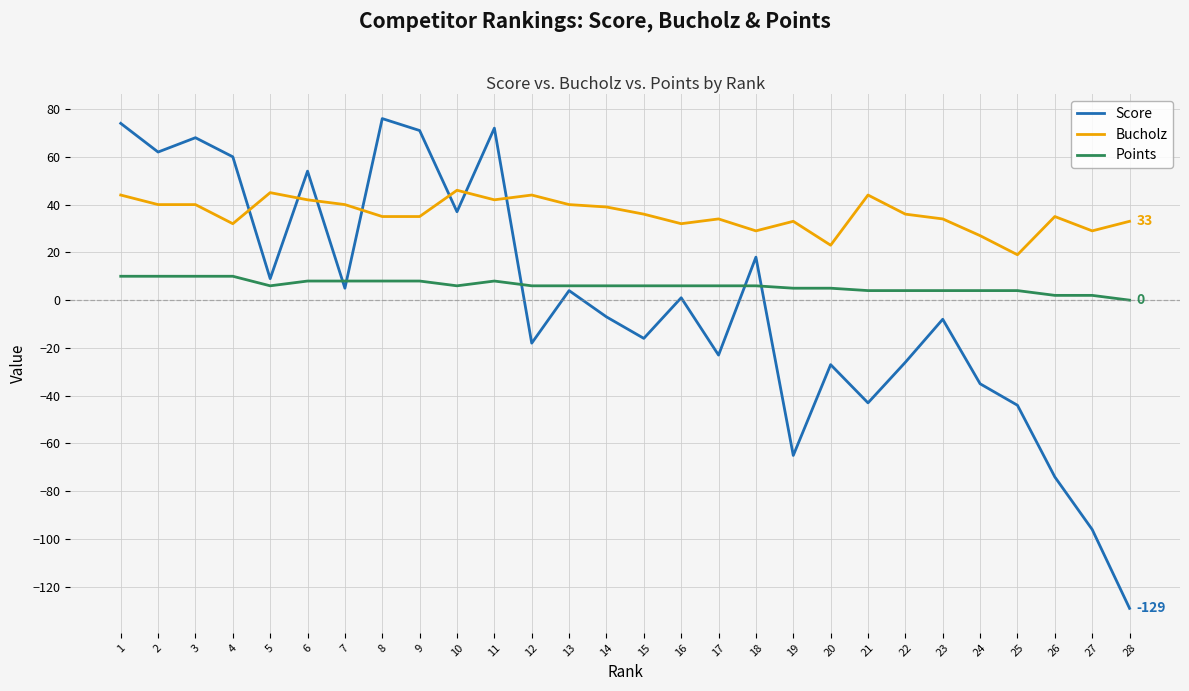

Reading left to right, extract all data points from this chart.

Score: 1=74	2=62	3=68	4=60	5=9	6=54	7=5	8=76	9=71	10=37	11=72	12=-18	13=4	14=-7	15=-16	16=1	17=-23	18=18	19=-65	20=-27	21=-43	22=-26	23=-8	24=-35	25=-44	26=-74	27=-96	28=-129
Bucholz: 1=44	2=40	3=40	4=32	5=45	6=42	7=40	8=35	9=35	10=46	11=42	12=44	13=40	14=39	15=36	16=32	17=34	18=29	19=33	20=23	21=44	22=36	23=34	24=27	25=19	26=35	27=29	28=33
Points: 1=10	2=10	3=10	4=10	5=6	6=8	7=8	8=8	9=8	10=6	11=8	12=6	13=6	14=6	15=6	16=6	17=6	18=6	19=5	20=5	21=4	22=4	23=4	24=4	25=4	26=2	27=2	28=0